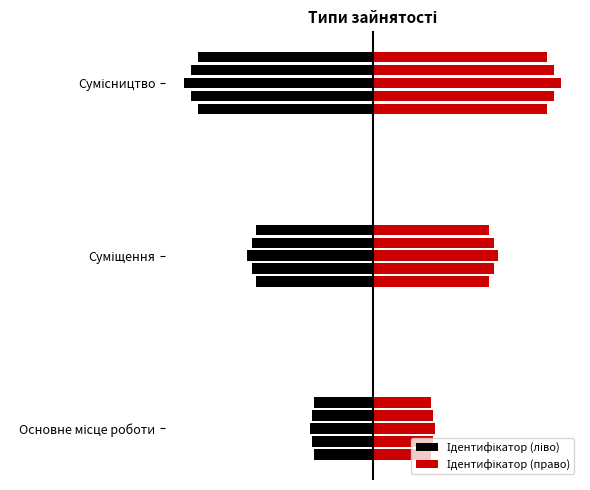

Rank the categories by value from lowest to highest.

Основне місце роботи, Суміщення, Сумісництво